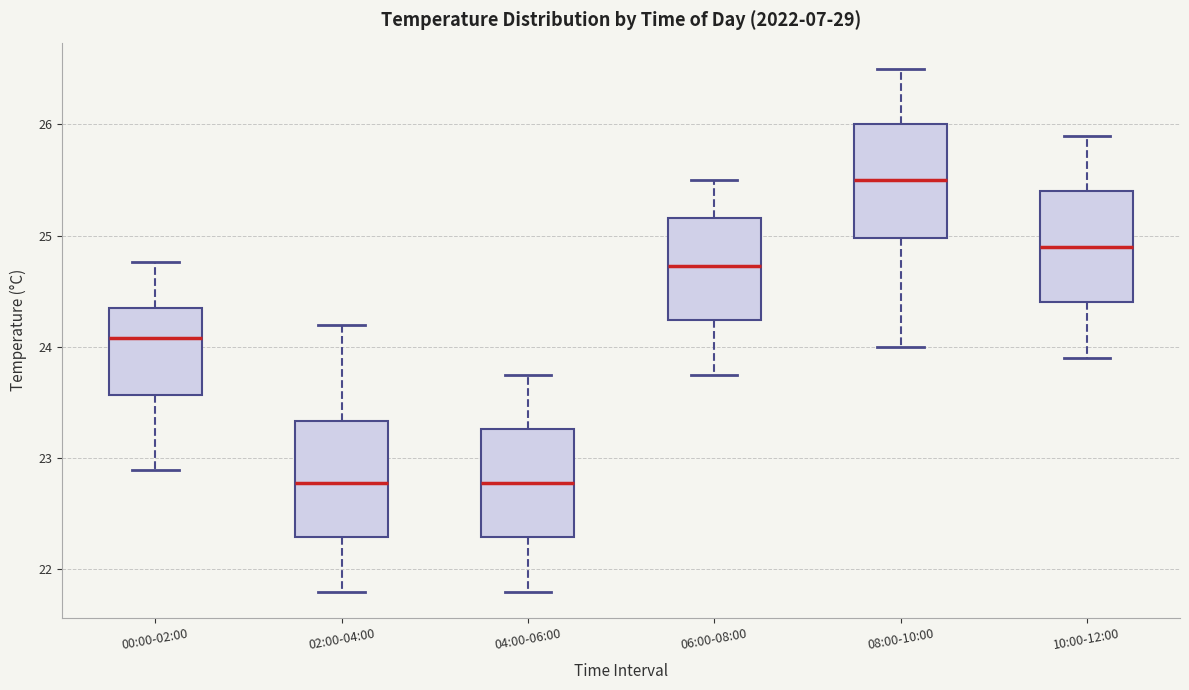

Reading left to right, read every box against the y-axis: the position of its median line, the range the box covers, and the ends of its whiskers. The values are not printed on the chart, so give them approximately, as read against the axis.

00:00-02:00: median 24.1, box 23.6 to 24.4, whiskers 22.9 to 24.8
02:00-04:00: median 22.8, box 22.3 to 23.3, whiskers 21.8 to 24.2
04:00-06:00: median 22.8, box 22.3 to 23.3, whiskers 21.8 to 23.8
06:00-08:00: median 24.7, box 24.2 to 25.2, whiskers 23.8 to 25.5
08:00-10:00: median 25.5, box 25.0 to 26.0, whiskers 24.0 to 26.5
10:00-12:00: median 24.9, box 24.4 to 25.4, whiskers 23.9 to 25.9